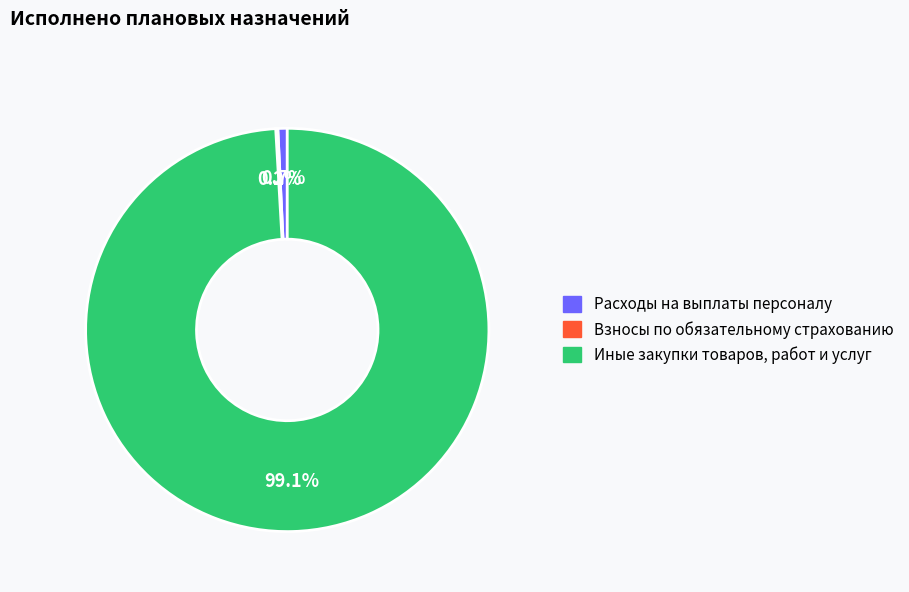

Which slice is the largest?

Иные закупки товаров, работ и услуг